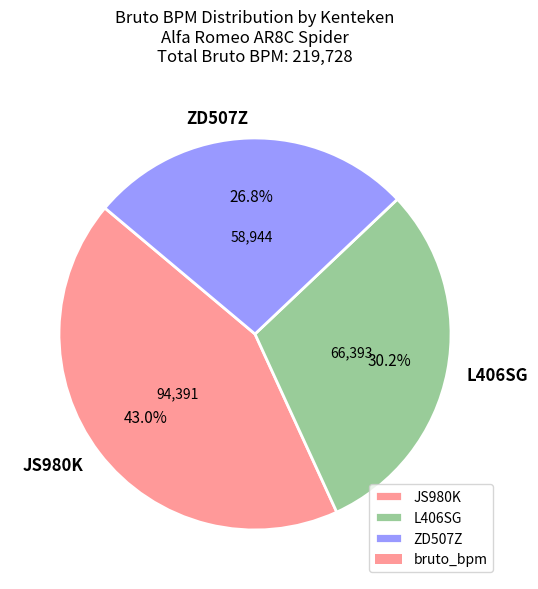

Rank the categories by value from highest to lowest.

JS980K, L406SG, ZD507Z